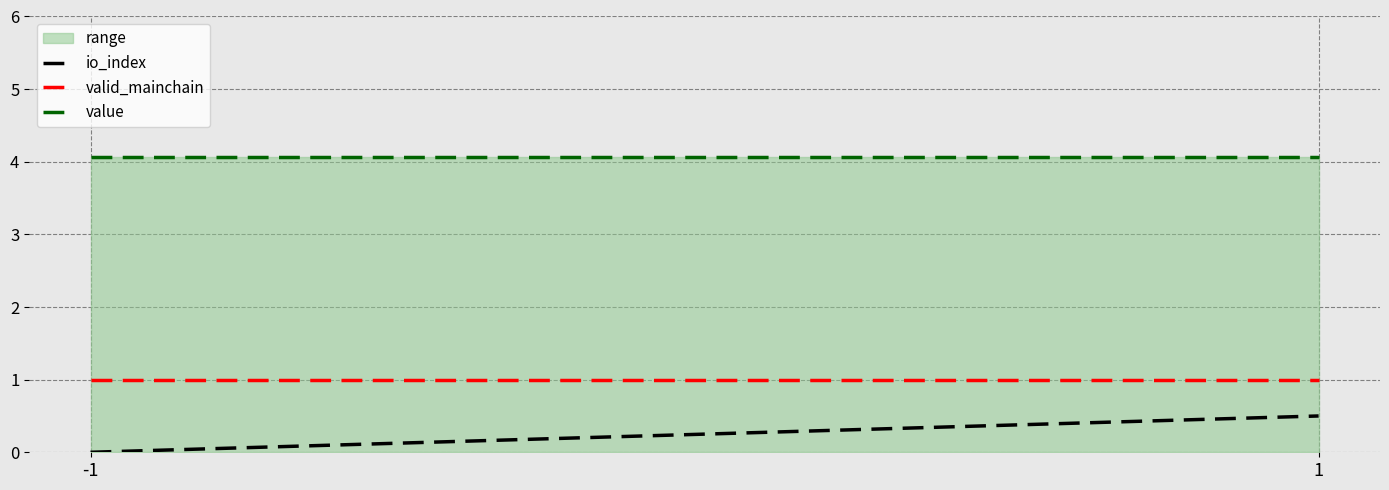

What is the value of the value point at the 1st from the left?

4.1